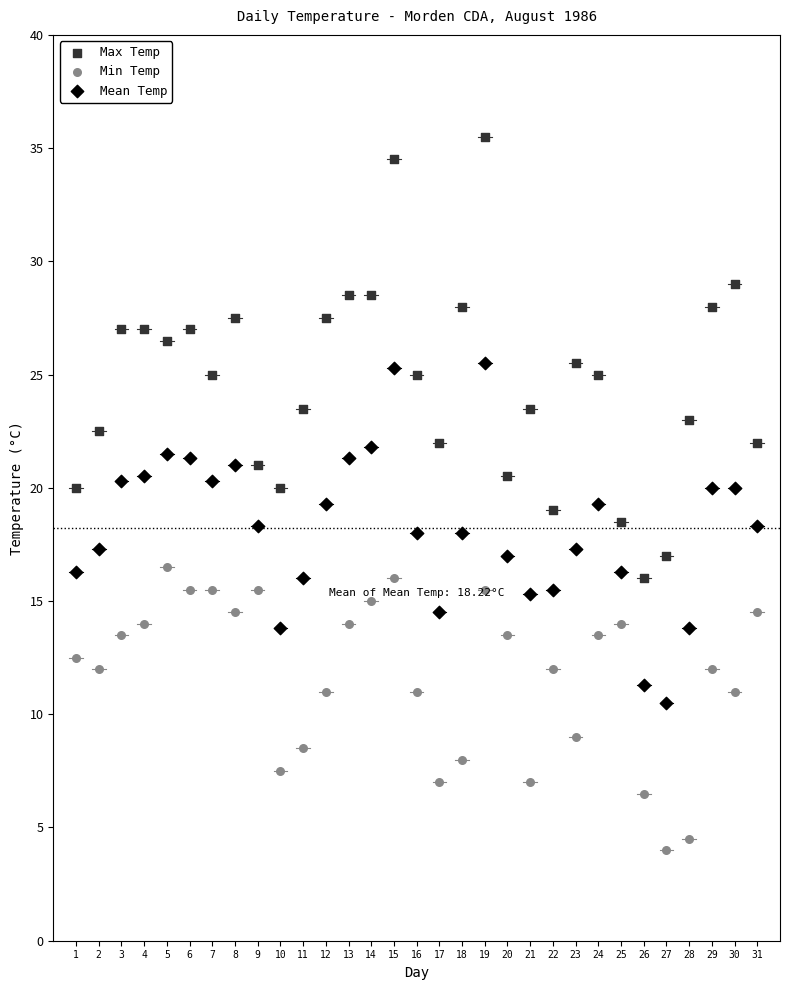

Which series has the largest Y range (max minus min)?

Max Temp